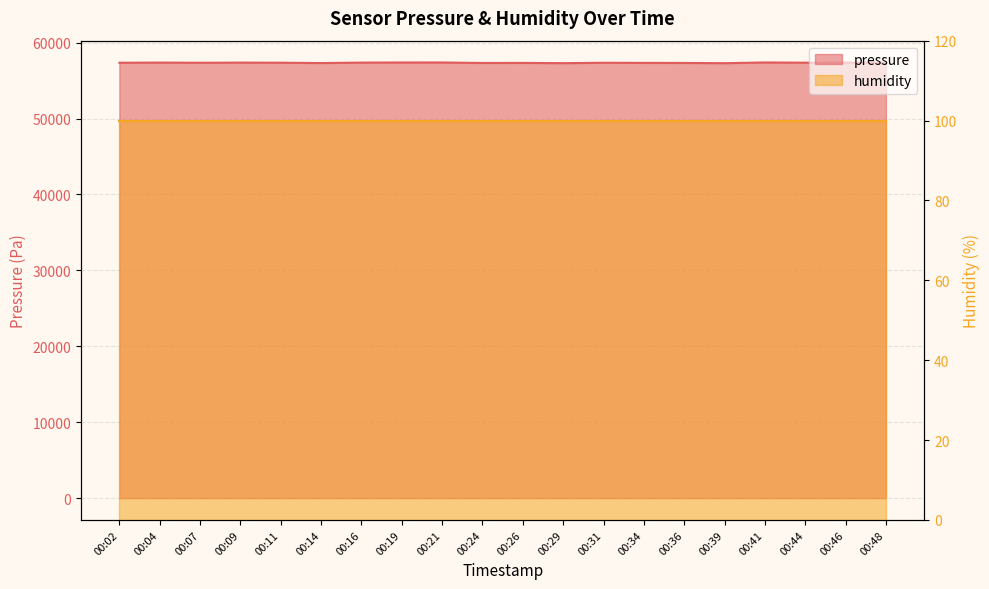

List the labels in order of value, smallest first.

00:39, 00:29, 00:14, 00:24, 00:36, 00:26, 00:34, 00:02, 00:07, 00:31, 00:11, 00:44, 00:09, 00:16, 00:46, 00:04, 00:48, 00:19, 00:21, 00:41